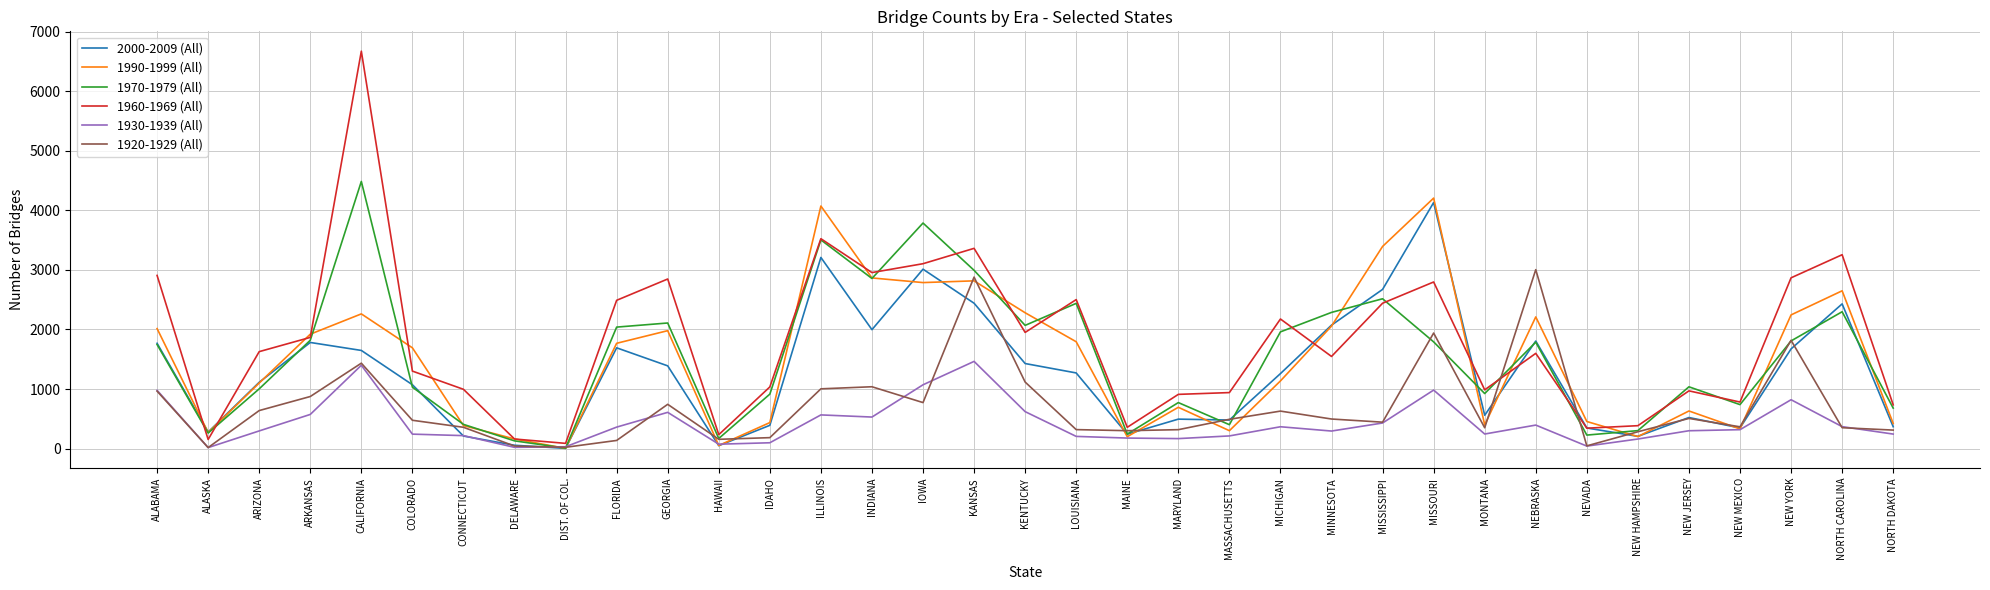

Which series has the largest total across all categories?

1960-1969 (All)